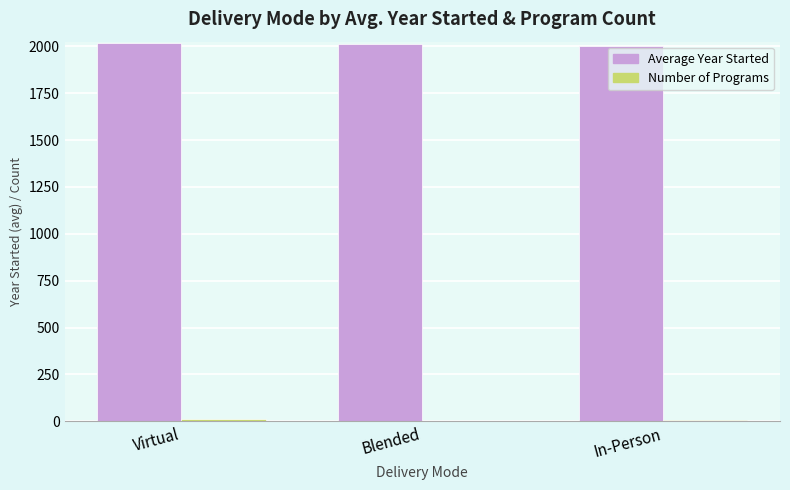

Which has a higher value, In-Person or Virtual?

Virtual